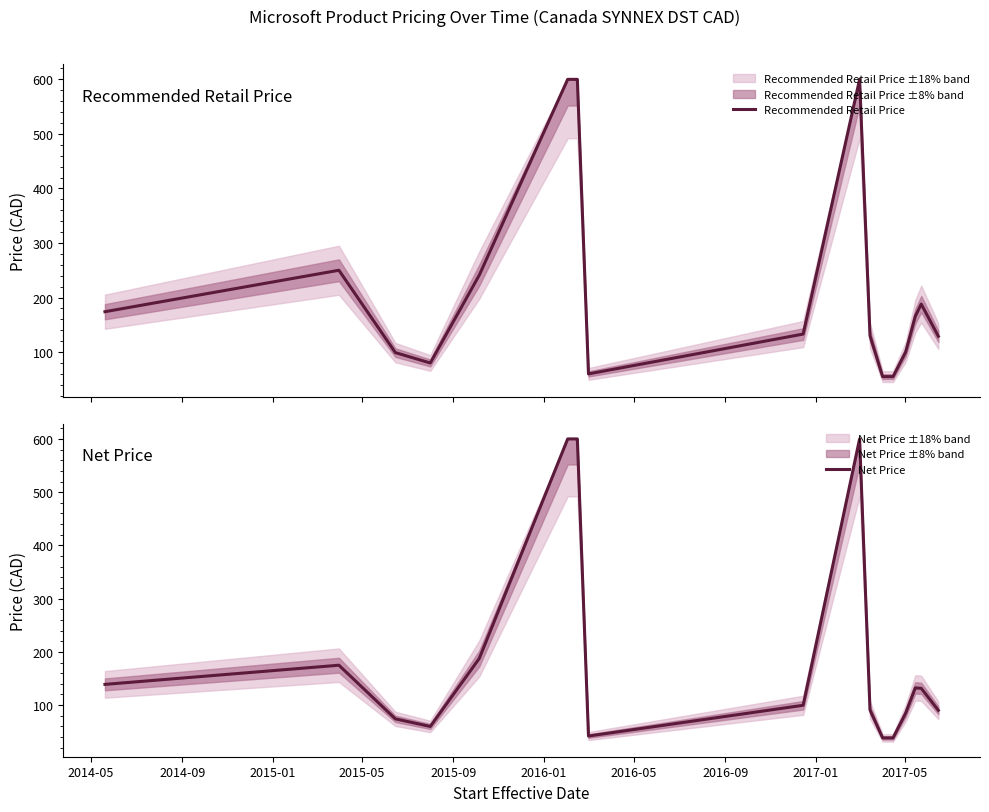

Which series has the largest range (max minus min)?

Net Price